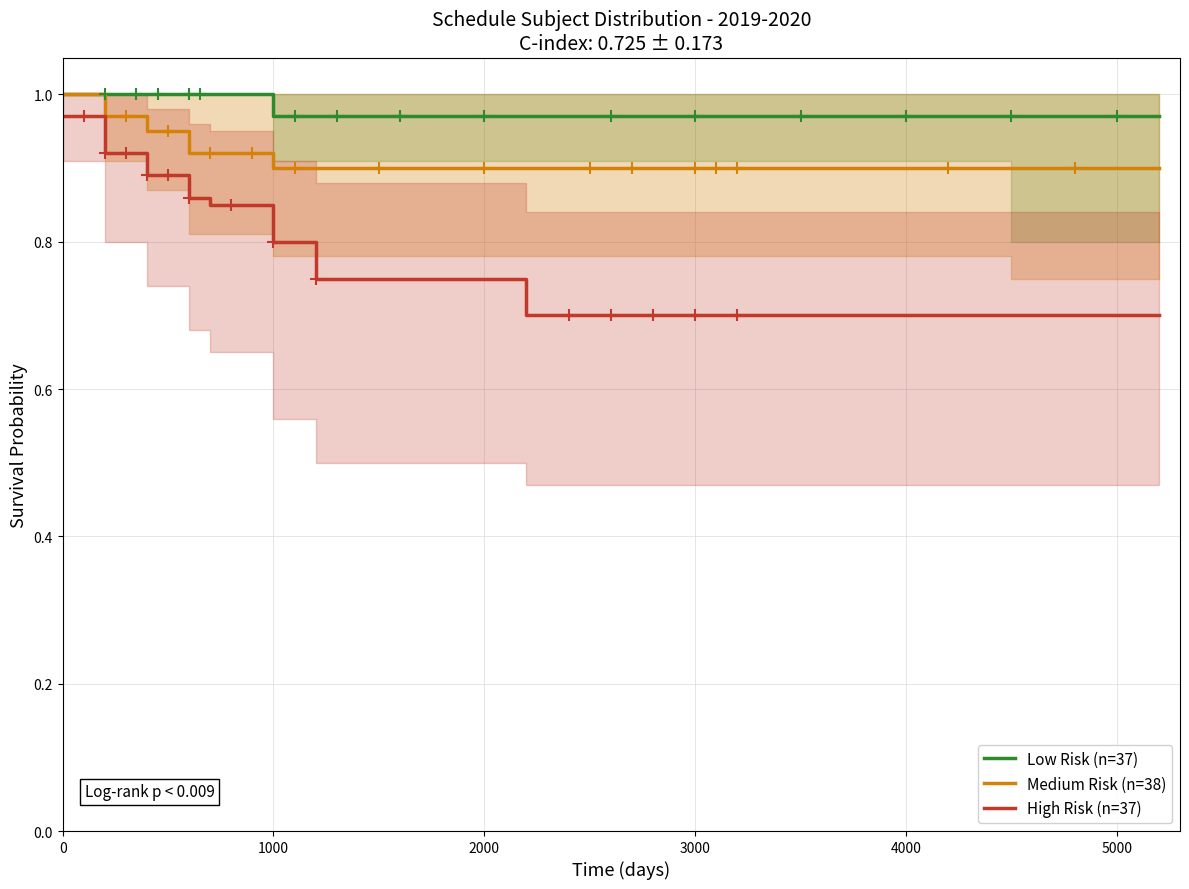

Rank the series by their average value, from lowest to highest.

High Risk (n=37), Medium Risk (n=38), Low Risk (n=37)